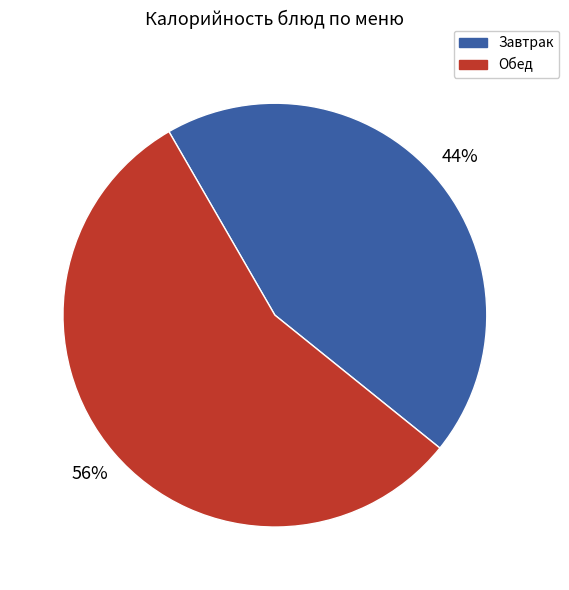

Is there any slice that represents more than half of the pie?

Yes